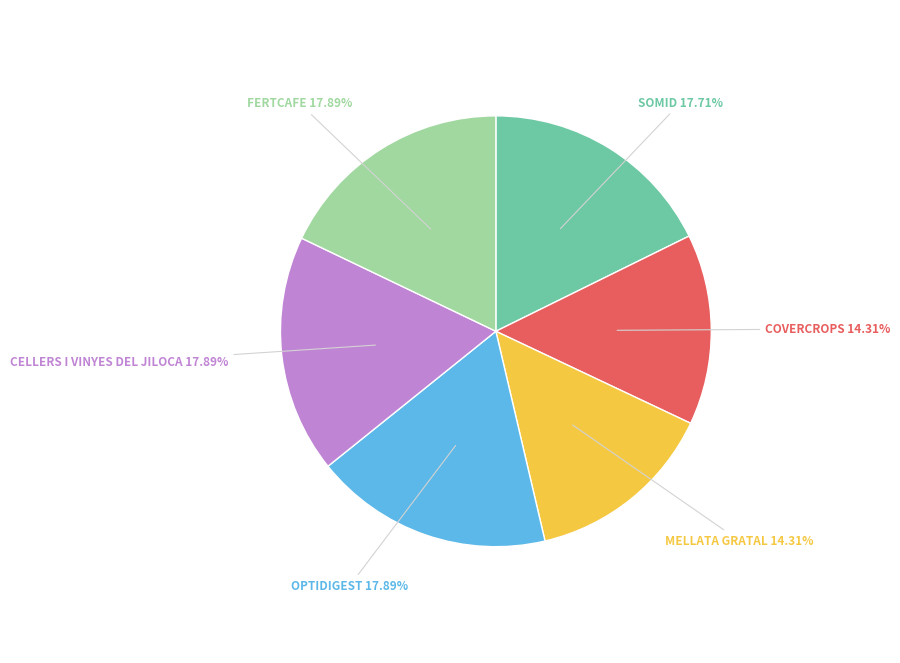

Is there a majority slice in this chart?

No